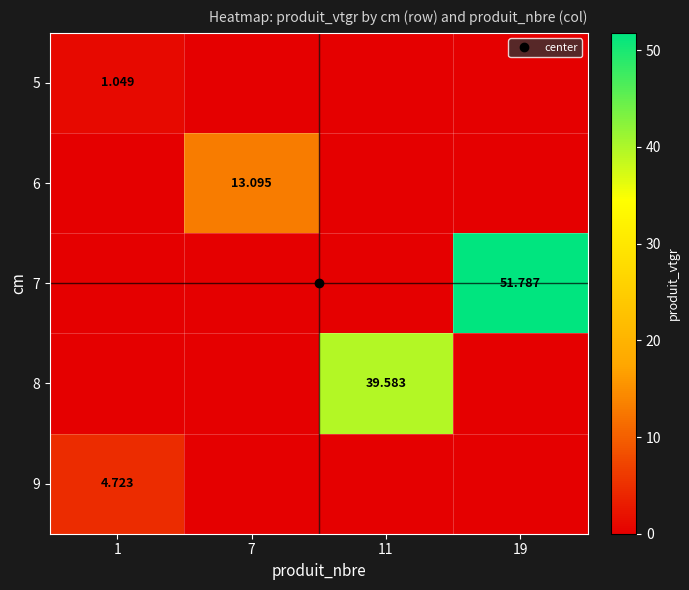

What is the total value across all series at 11?

39.6